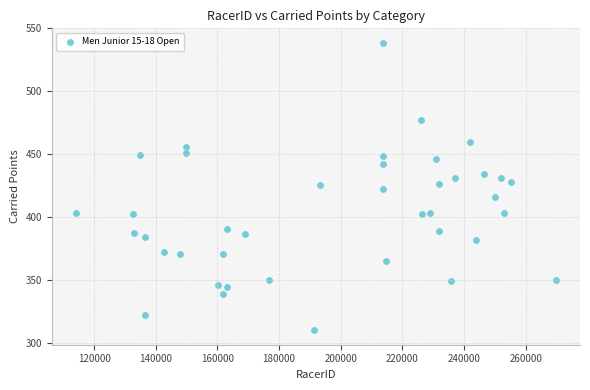

What is the range of Y values (max minus min)?

228.9